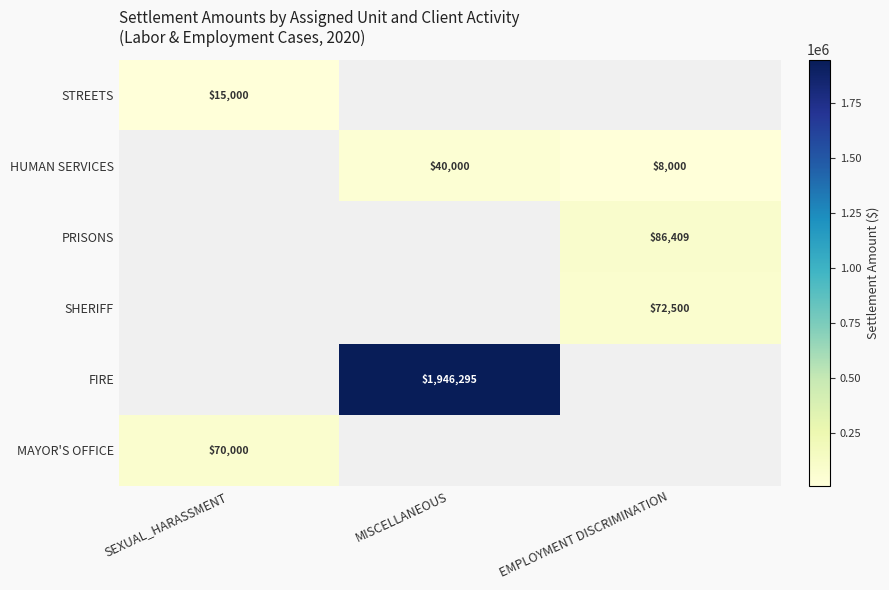

Which category has the lowest value across all series?

EMPLOYMENT DISCRIMINATION